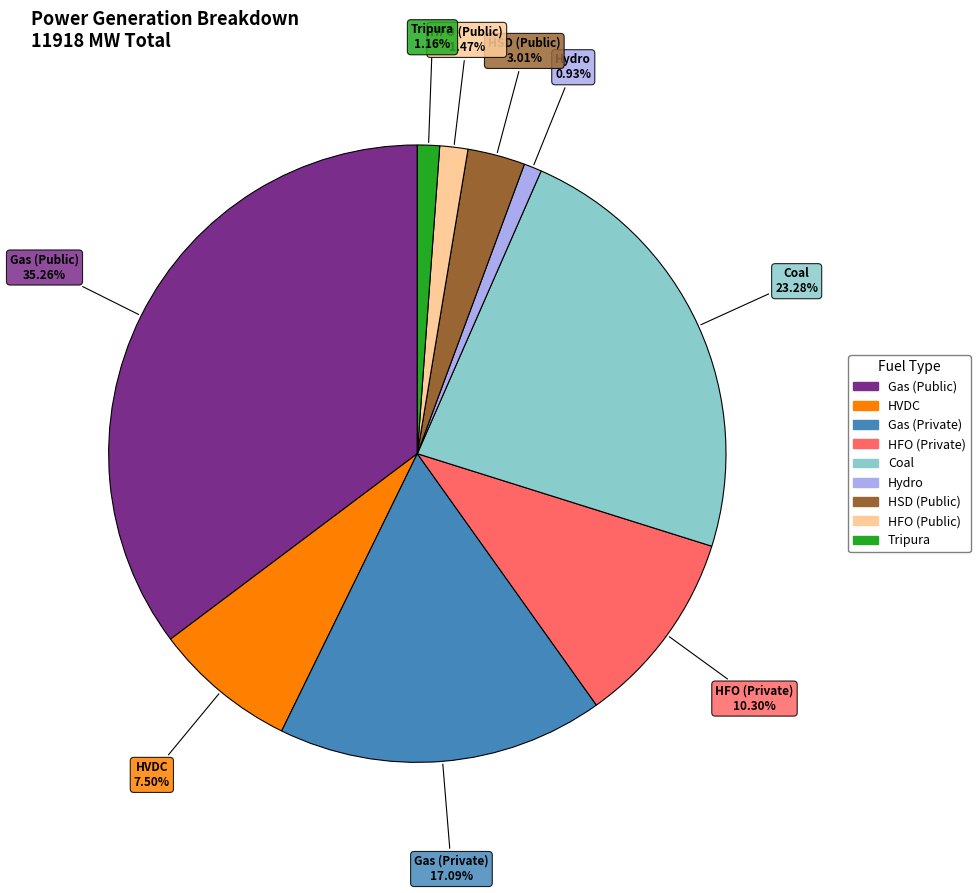

How many slices are in this pie chart?

9